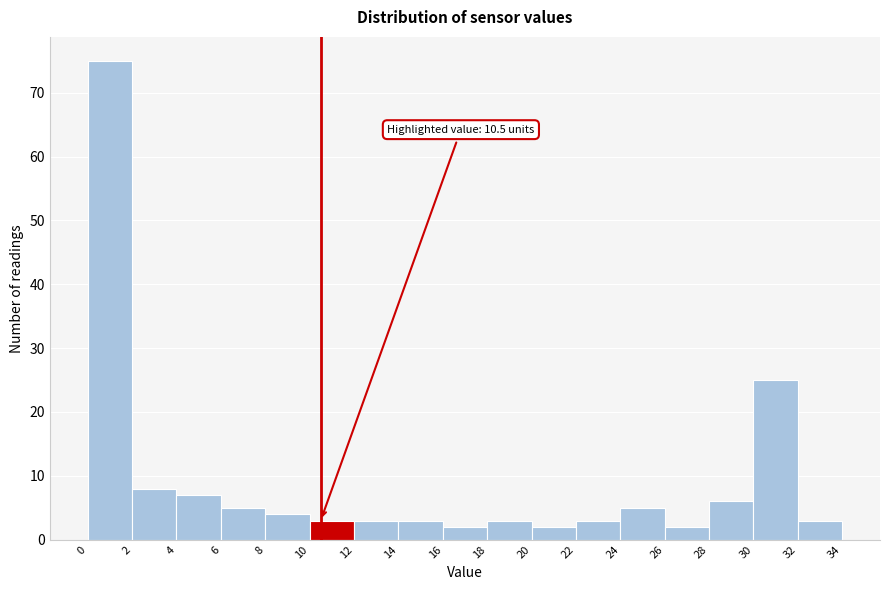

Which range on the x-axis has the tallest bar?

0 to 2